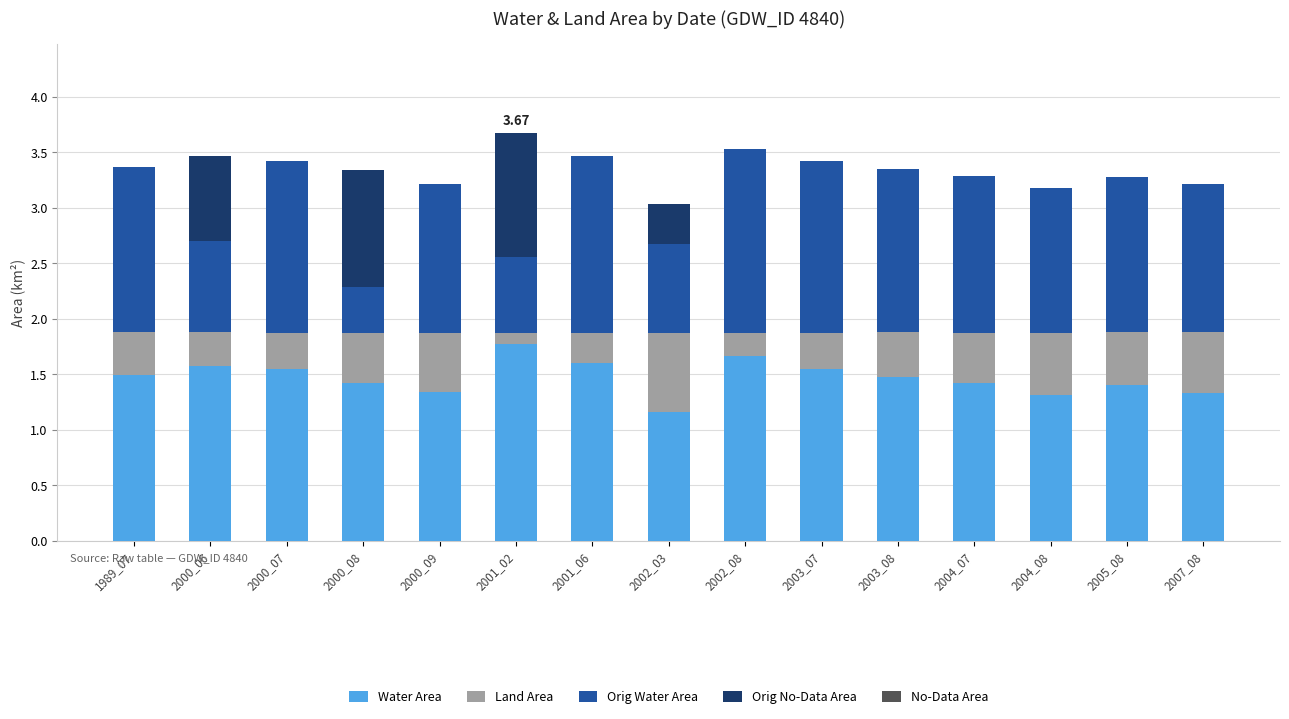

What is the total value across all series at 2000_07?

3.4